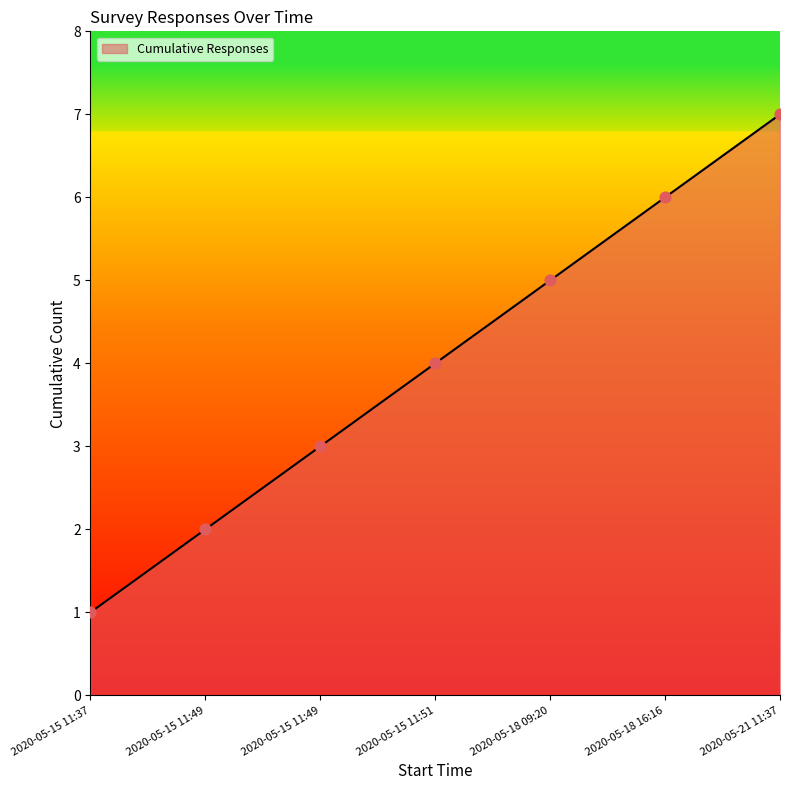

Between 2020-05-15 11:51 and 2020-05-18 16:16, which is larger?

2020-05-18 16:16